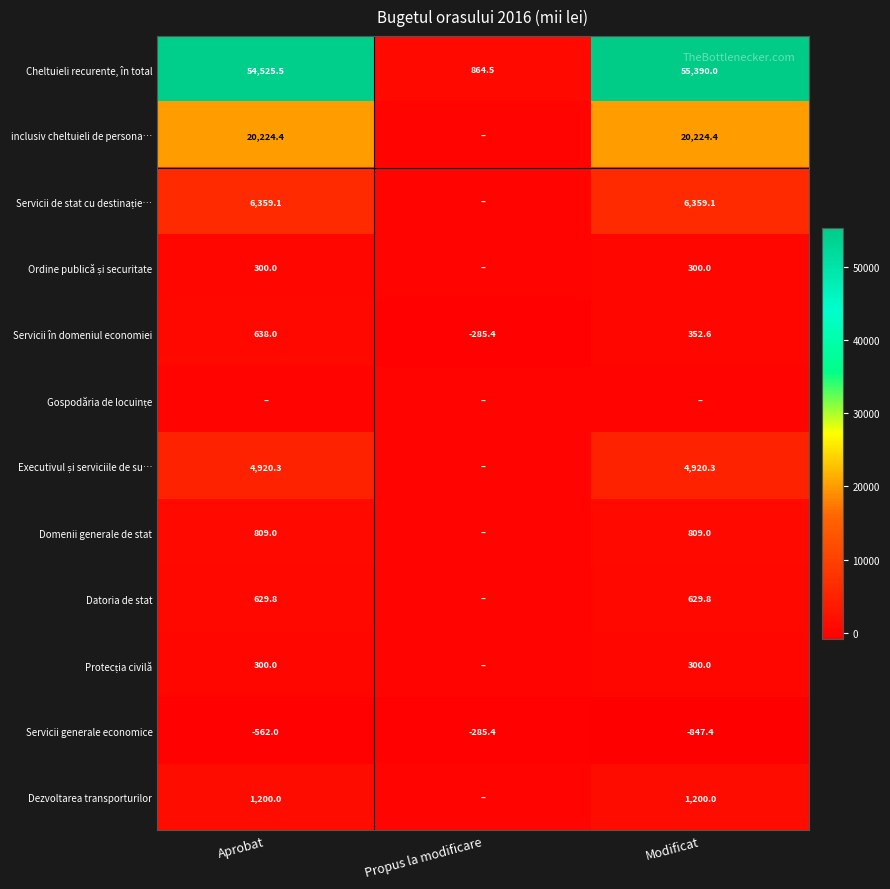

Between Aprobat and Modificat, which is larger?

Modificat